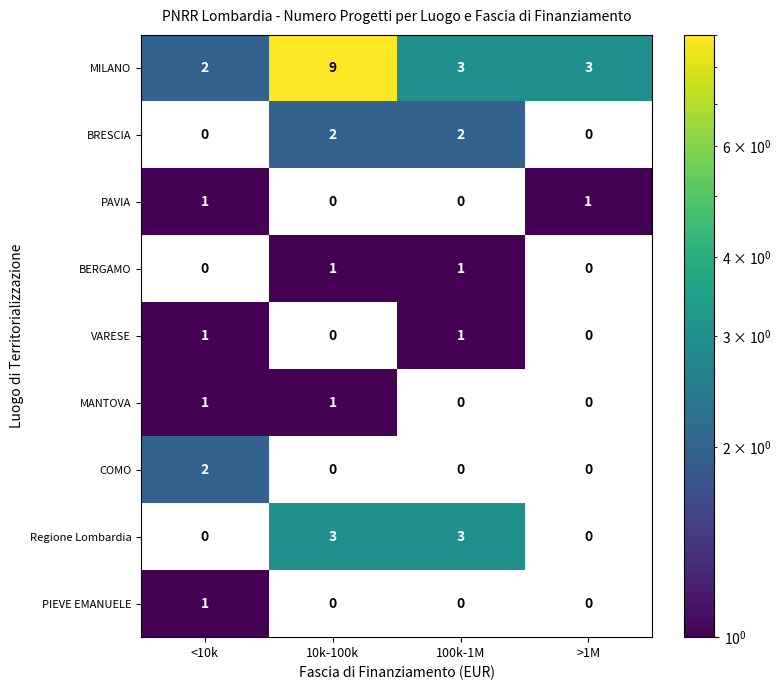

What is the total value across all series at 100k-1M?

10